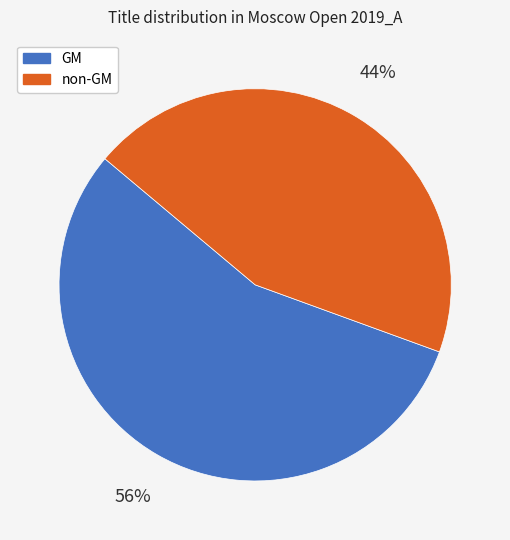

Rank the categories by value from highest to lowest.

GM, non-GM